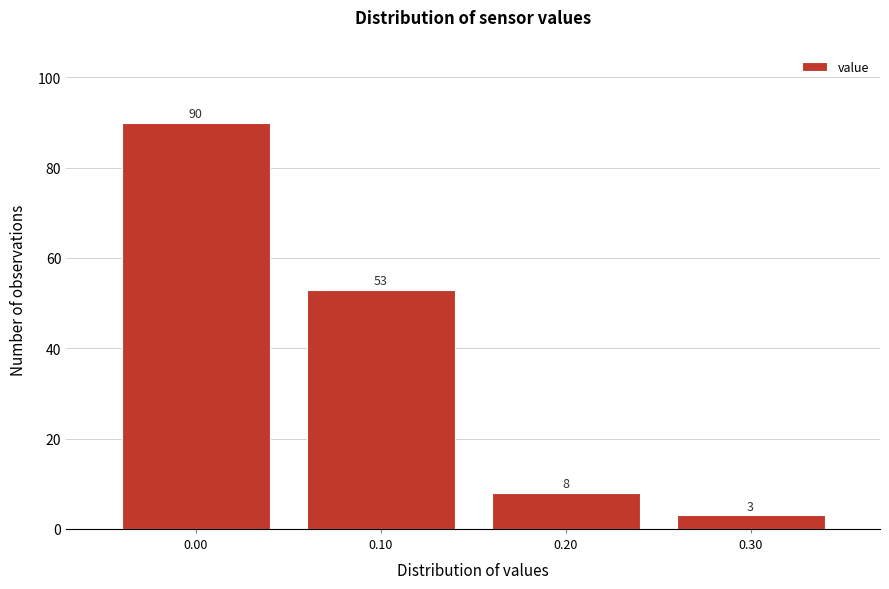

Reading left to right, transcribe this chart: for each bar, give the range it covers on the x-axis and its height.

-0.05 to 0.05: 90
0.05 to 0.15: 53
0.15 to 0.25: 8
0.25 to 0.35: 3